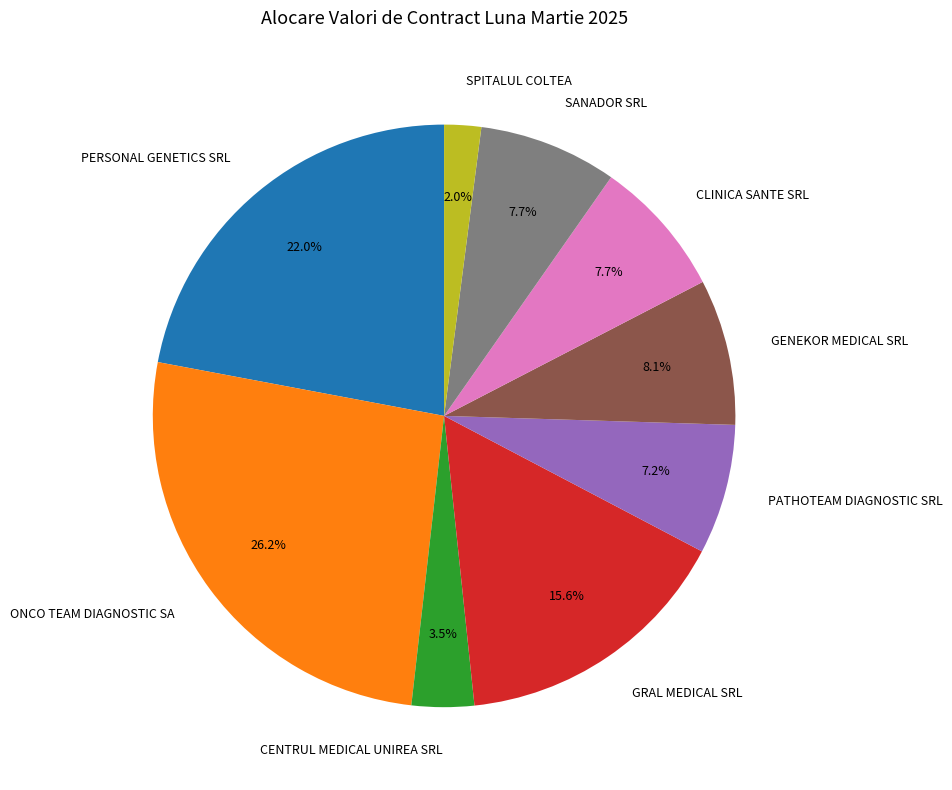

To the nearest percent, what is the difference between the GRAL MEDICAL SRL and SANADOR SRL slice percentages?

8%